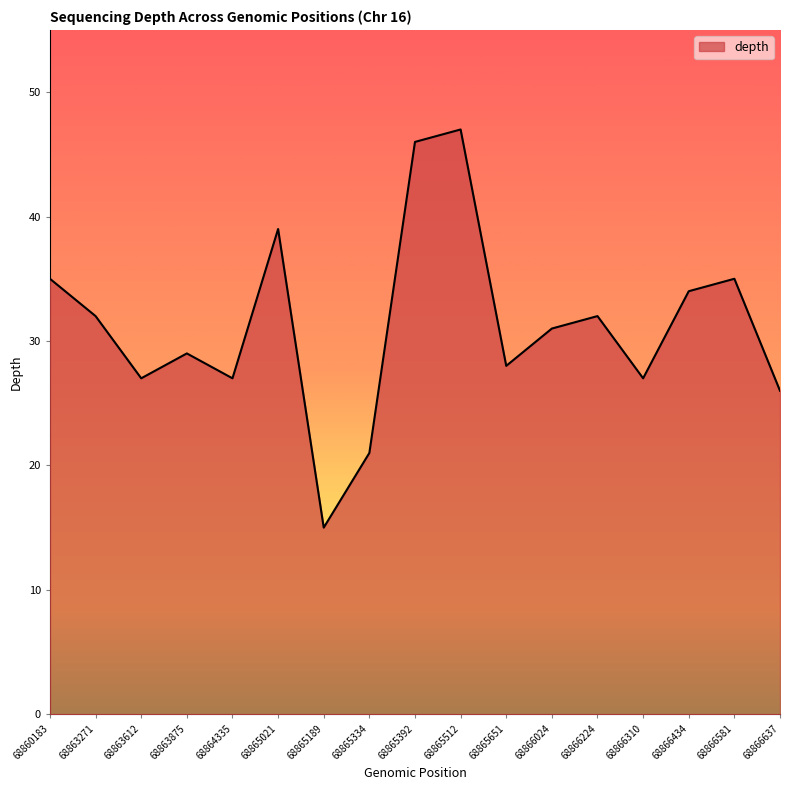

What is the difference between the values at 68866581 and 68865392?

11